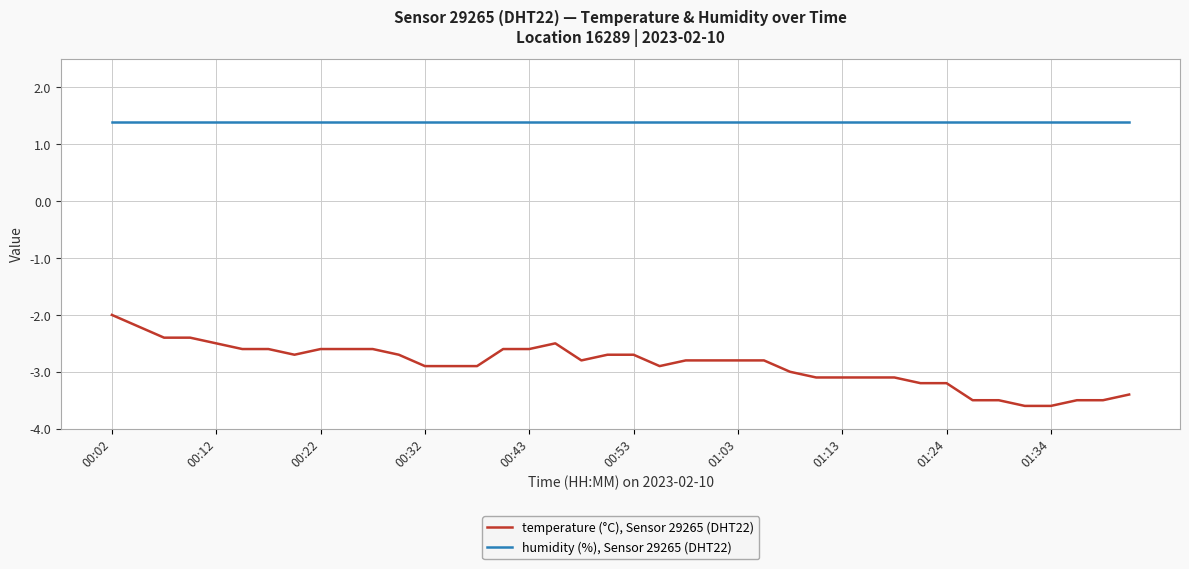

What is the smallest value displayed?

-3.6